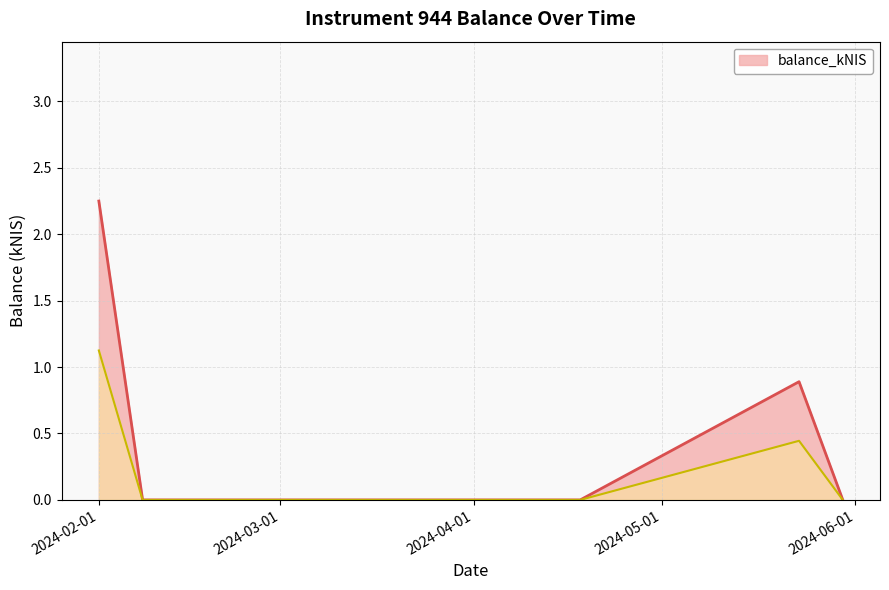

What position from the left is 2024-04-18?

3